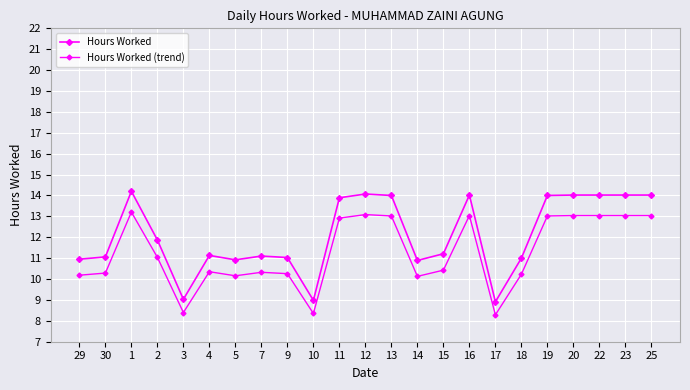

How many data points does each series have?

23